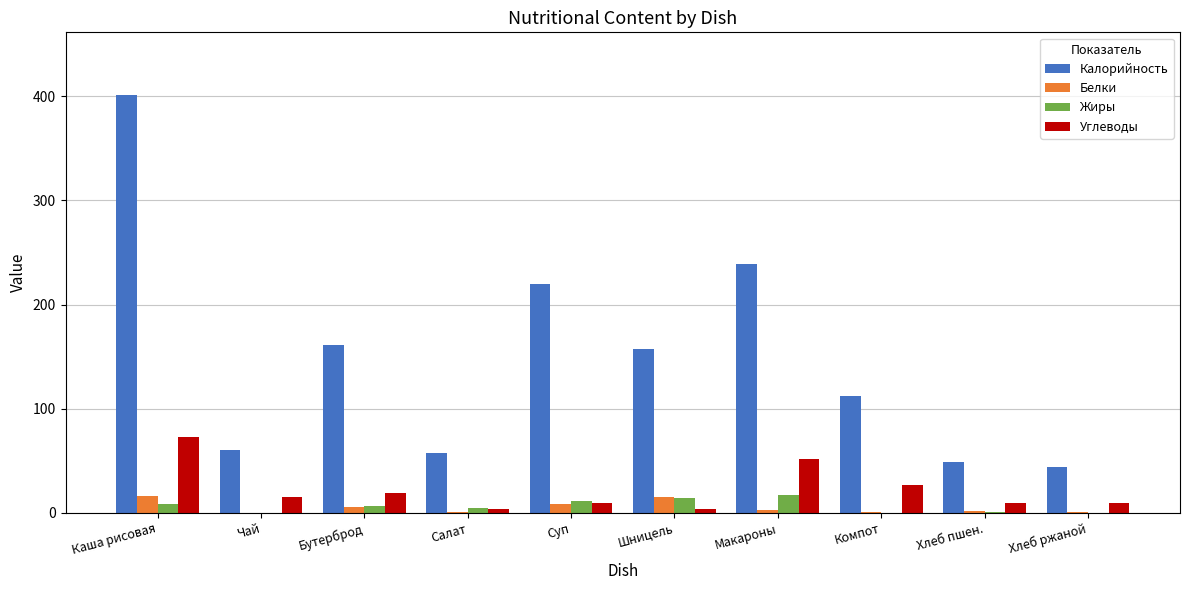

Is the value of Жиры at Чай greater than the value of Углеводы at Чай?

No